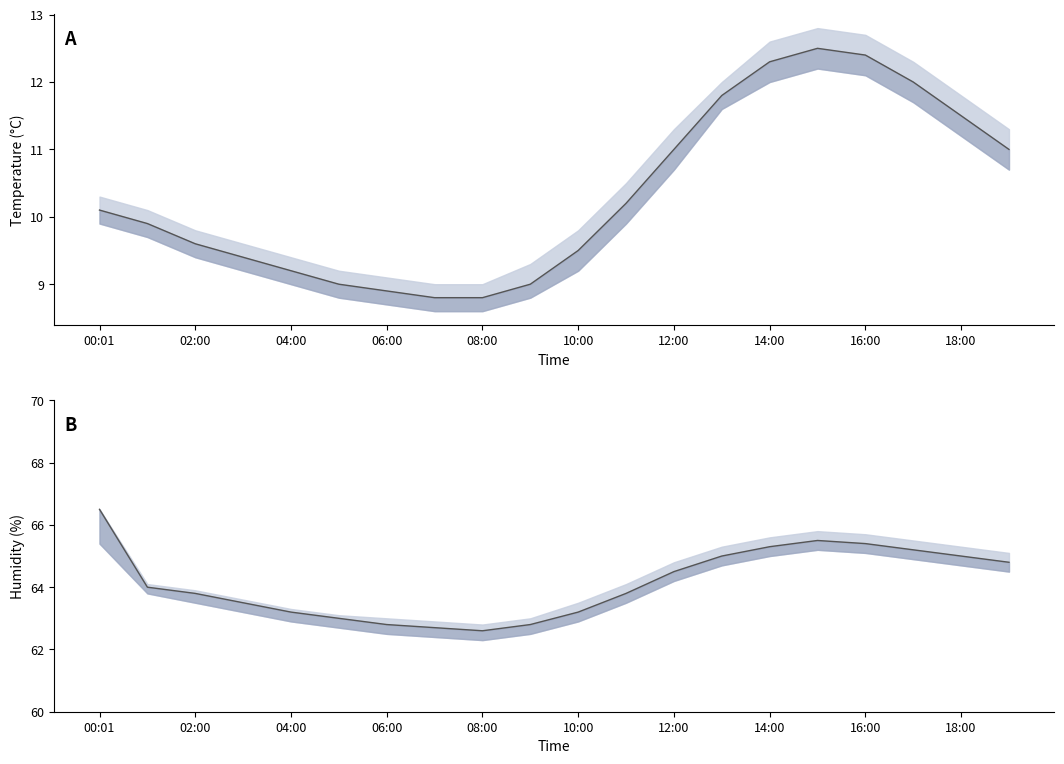

What is the difference between the second highest and second lowest values in the temperature series?

3.6